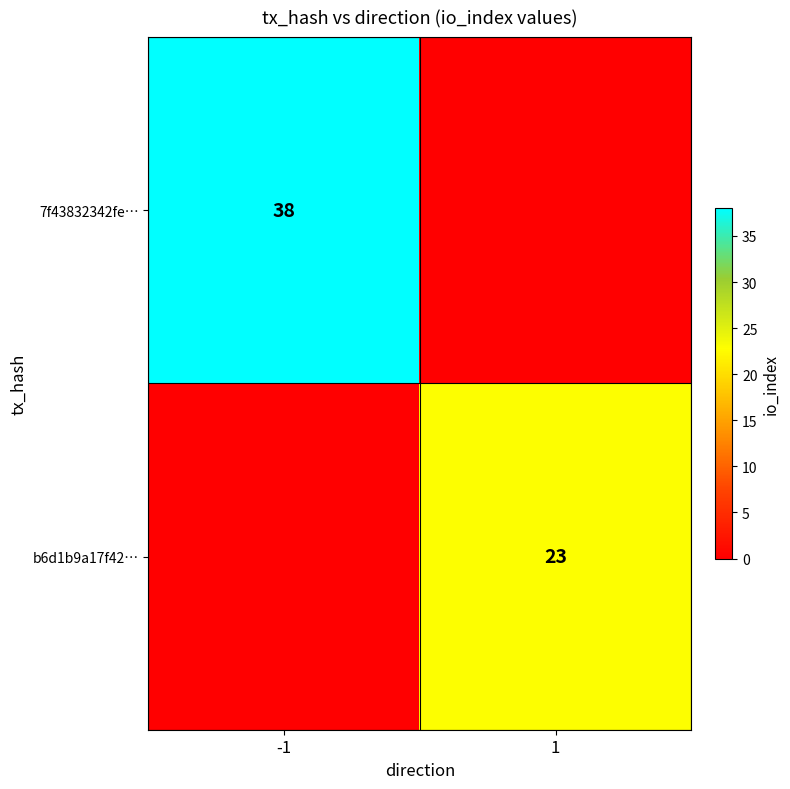

Is the value of 7f43832342fe… at -1 greater than the value of b6d1b9a17f42… at 1?

Yes